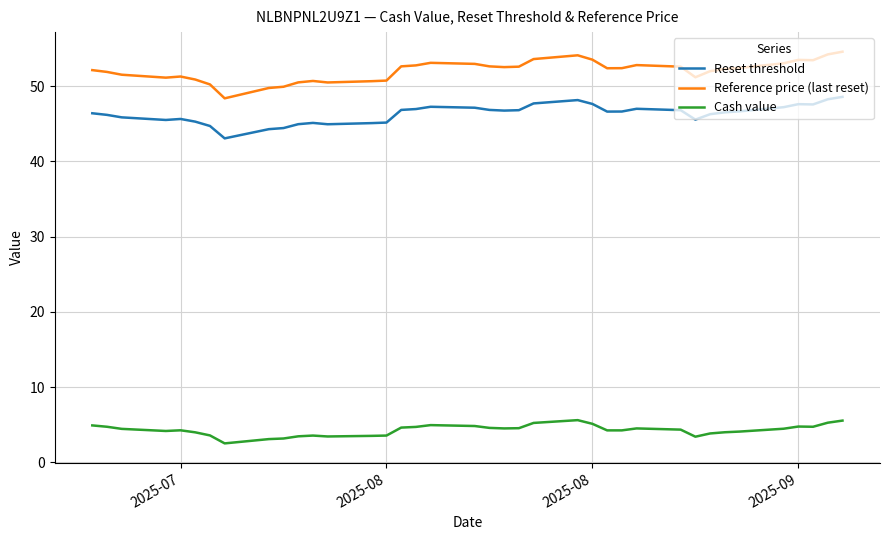

Is this an area chart (filled region under the line)?

No